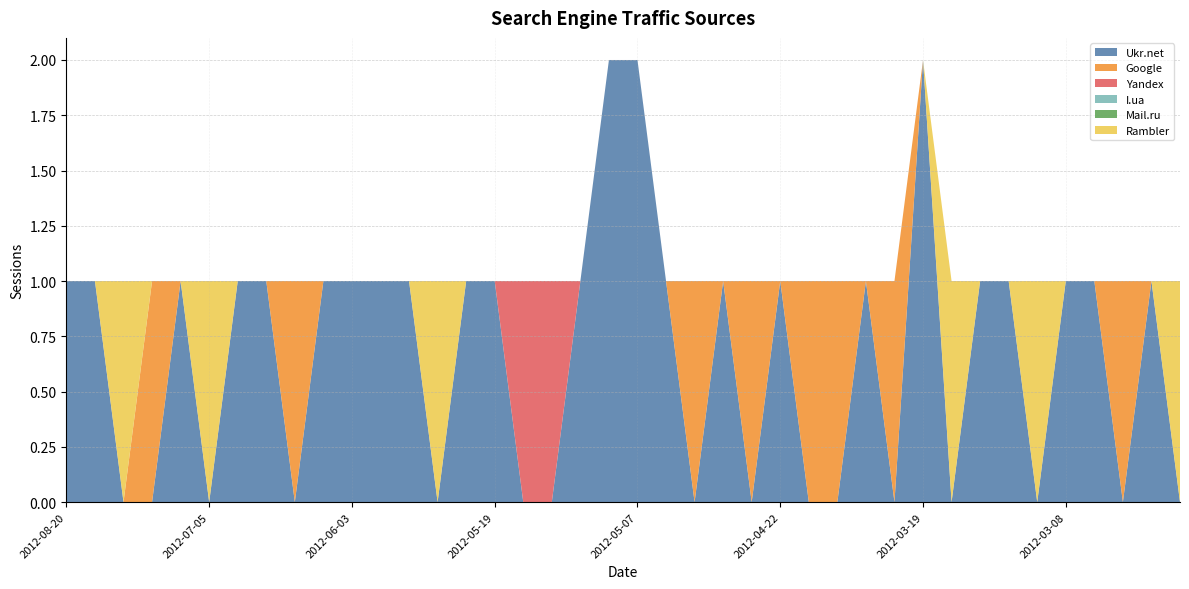

Reading left to right, list all the values displayed in this chart.

Ukr.net: 1	1	0	0	1	0	1	1	0	1	1	1	1	0	1	1	0	0	1	2	2	1	0	1	0	1	0	0	1	0	2	0	1	1	0	1	1	0	1	0
Google: 0	0	0	1	0	0	0	0	1	0	0	0	0	0	0	0	0	0	0	0	0	0	1	0	1	0	1	1	0	1	0	0	0	0	0	0	0	1	0	0
Yandex: 0	0	0	0	0	0	0	0	0	0	0	0	0	0	0	0	1	1	0	0	0	0	0	0	0	0	0	0	0	0	0	0	0	0	0	0	0	0	0	0
I.ua: 0	0	0	0	0	0	0	0	0	0	0	0	0	0	0	0	0	0	0	0	0	0	0	0	0	0	0	0	0	0	0	0	0	0	0	0	0	0	0	0
Mail.ru: 0	0	0	0	0	0	0	0	0	0	0	0	0	0	0	0	0	0	0	0	0	0	0	0	0	0	0	0	0	0	0	0	0	0	0	0	0	0	0	0
Rambler: 0	0	1	0	0	1	0	0	0	0	0	0	0	1	0	0	0	0	0	0	0	0	0	0	0	0	0	0	0	0	0	1	0	0	1	0	0	0	0	1